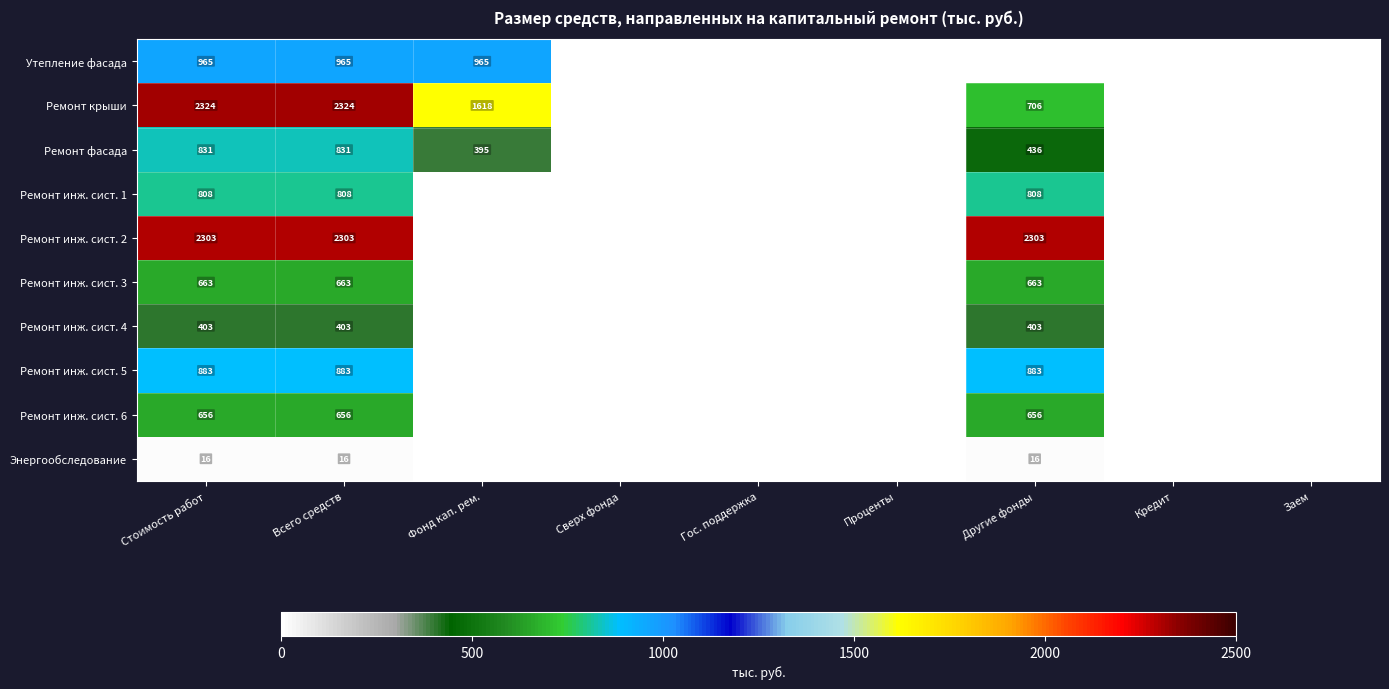

Between Сверх фонда and Проценты, which is larger?

Сверх фонда